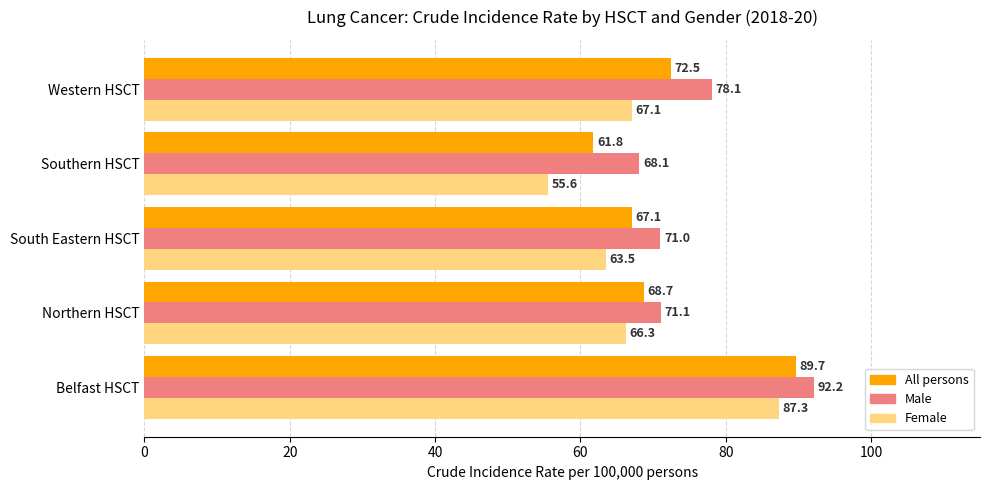

Rank the series by their average value, from lowest to highest.

Female, All persons, Male